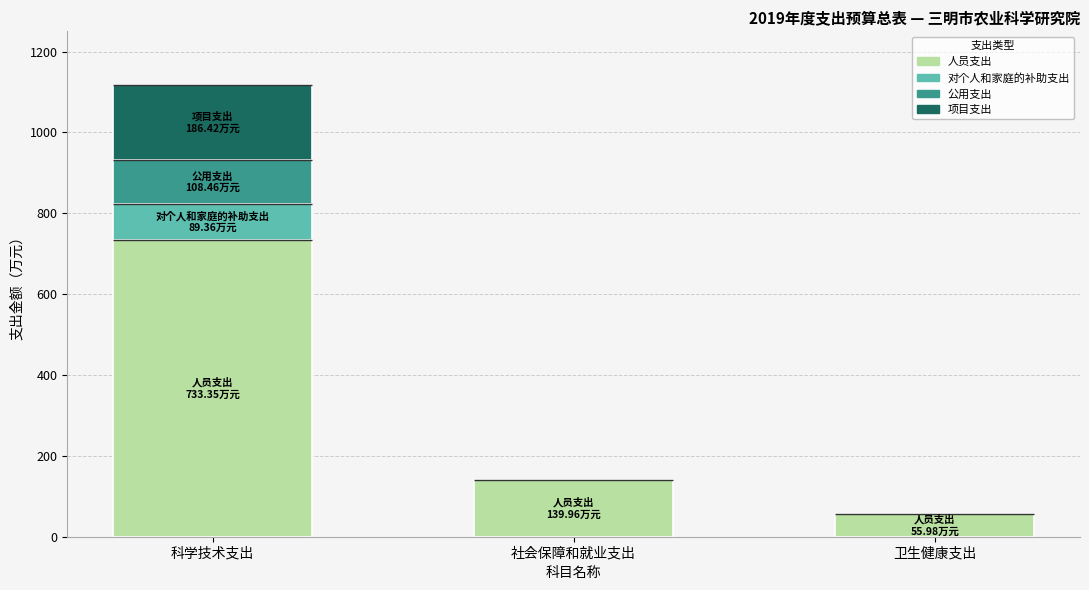

What is the maximum value for 对个人和家庭的补助支出?

89.4